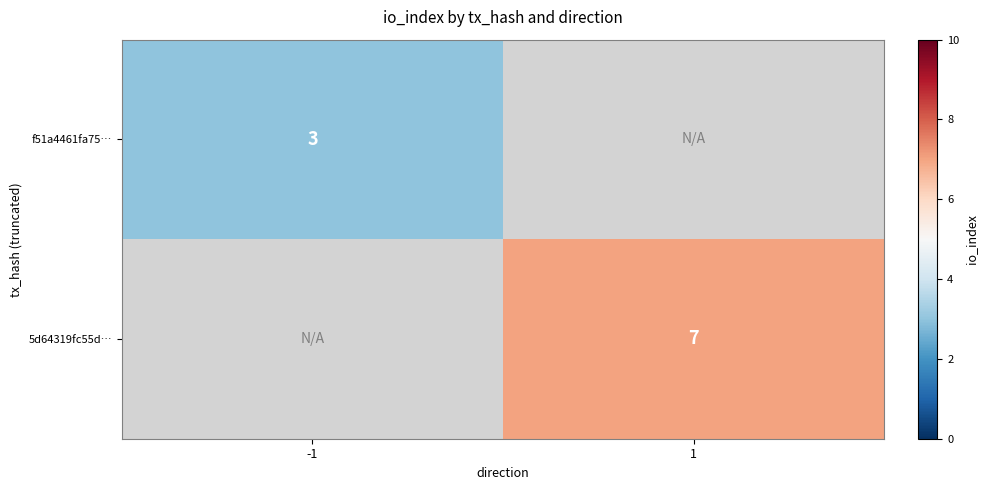

Is it true that f51a4461fa75… equals 3 at -1?

True